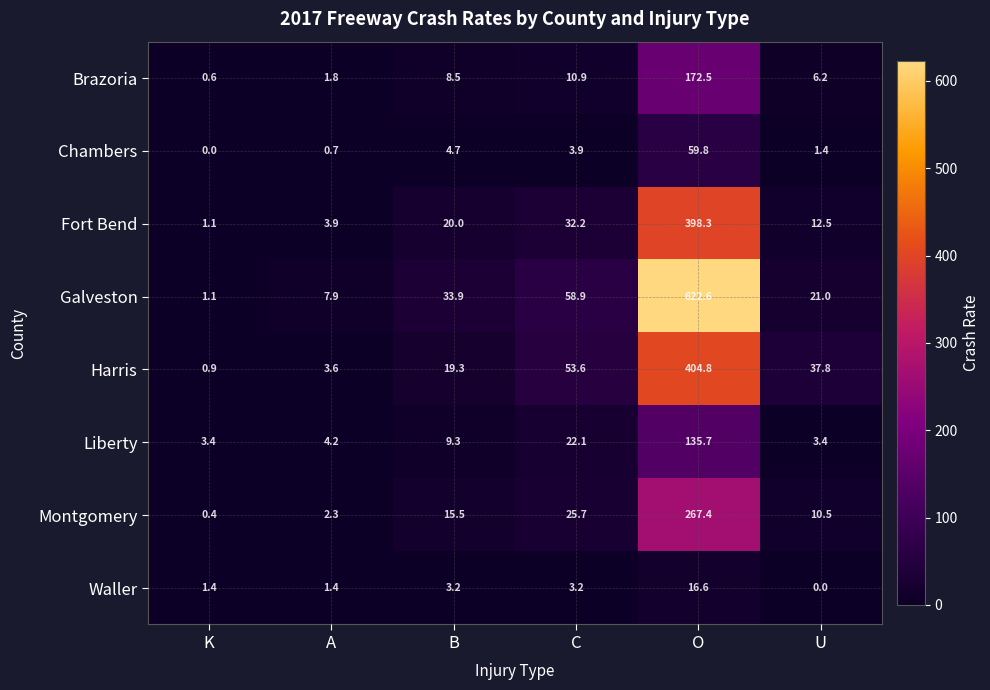

At which category is the sum across all series the highest?

O